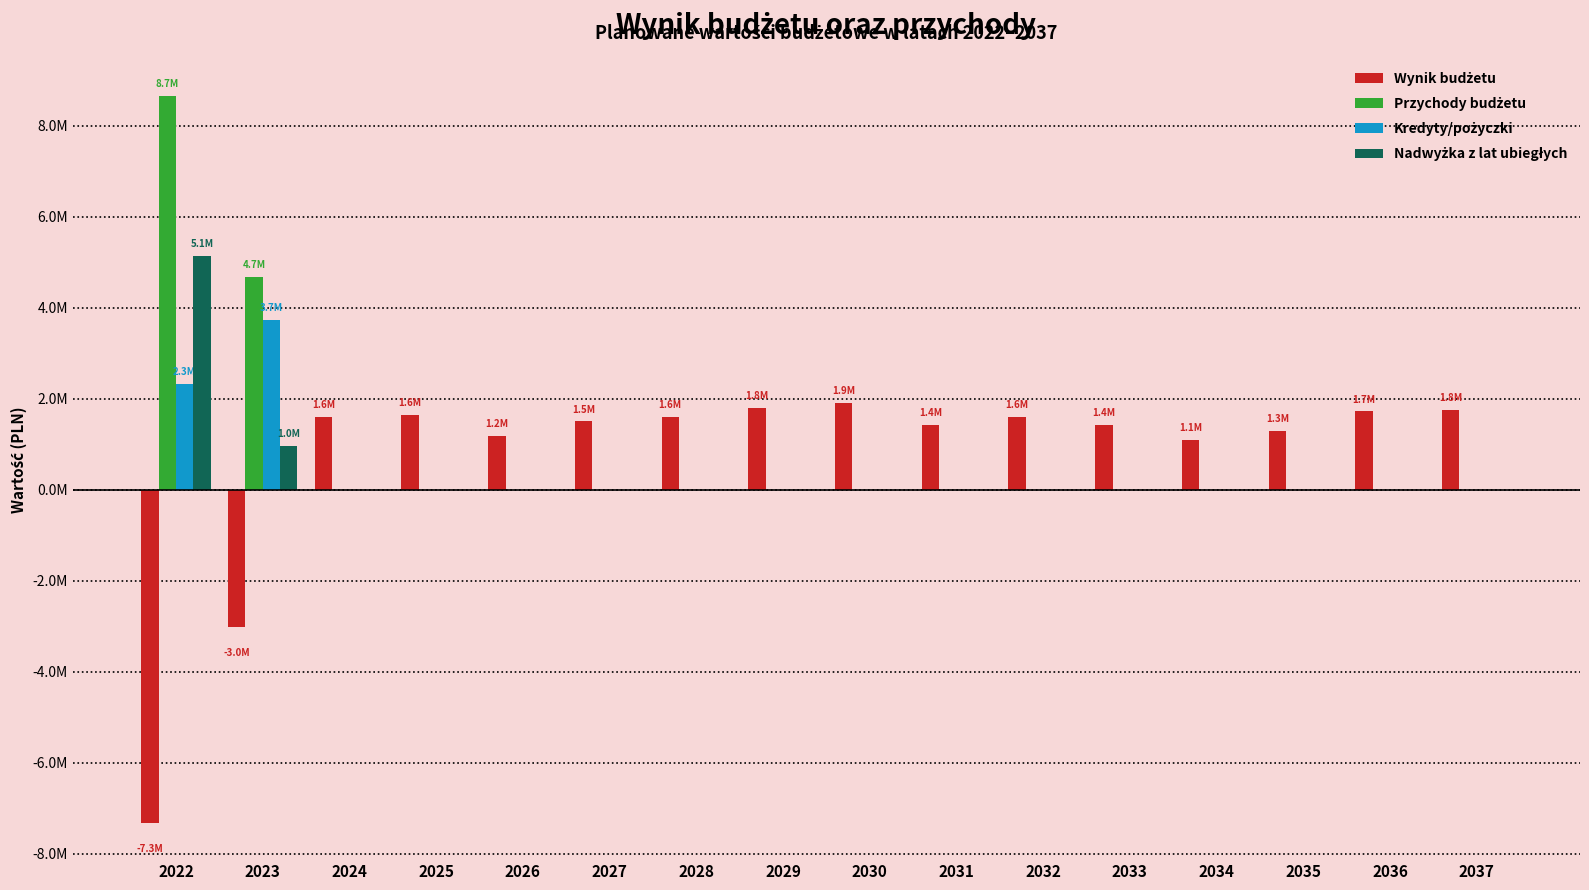

Does the chart contain stacked bars?

No